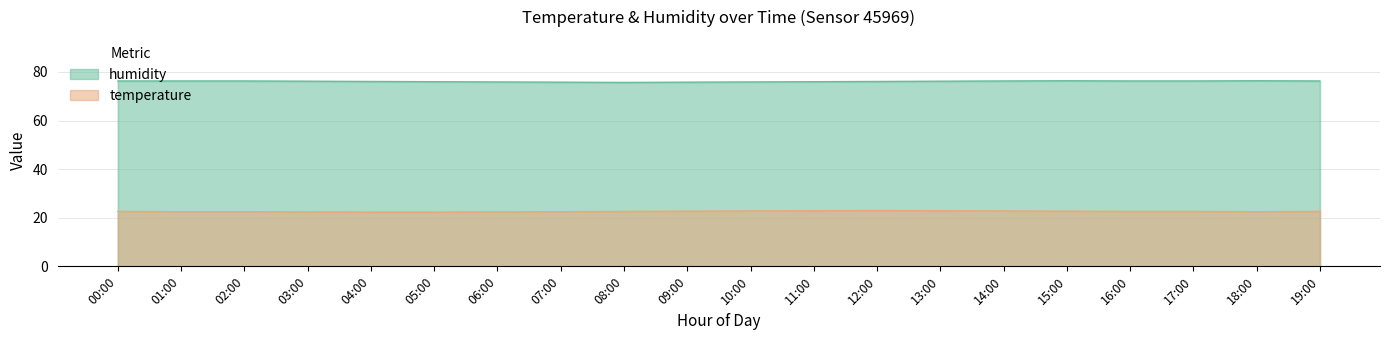

The value of temperature at 12:00 is 23.0. True or false?

True